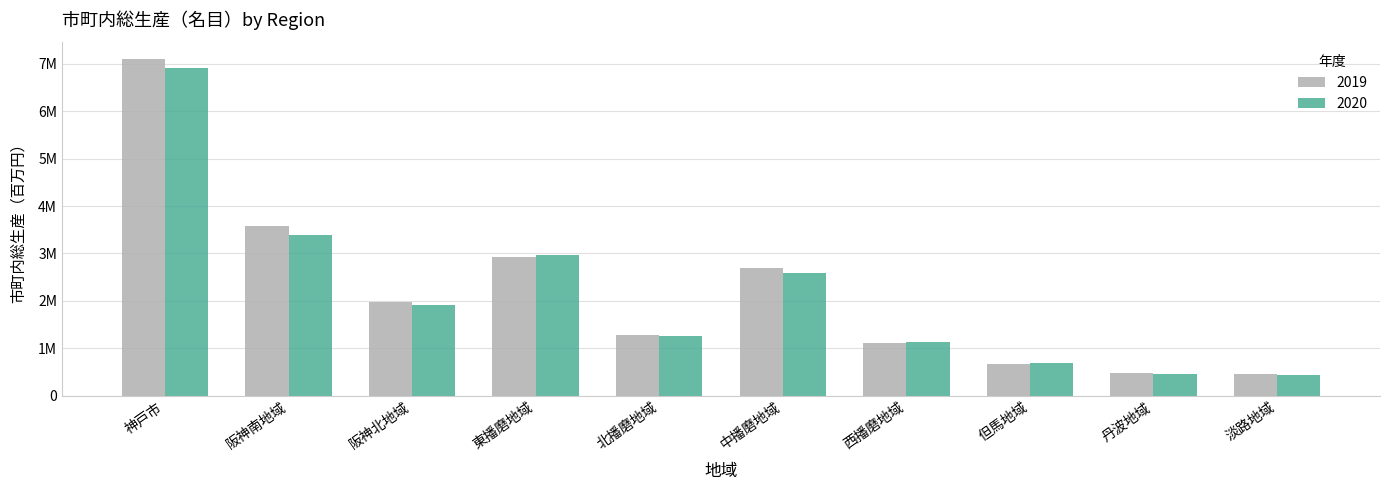

List the series in order of their overall mean, highest first.

2019, 2020